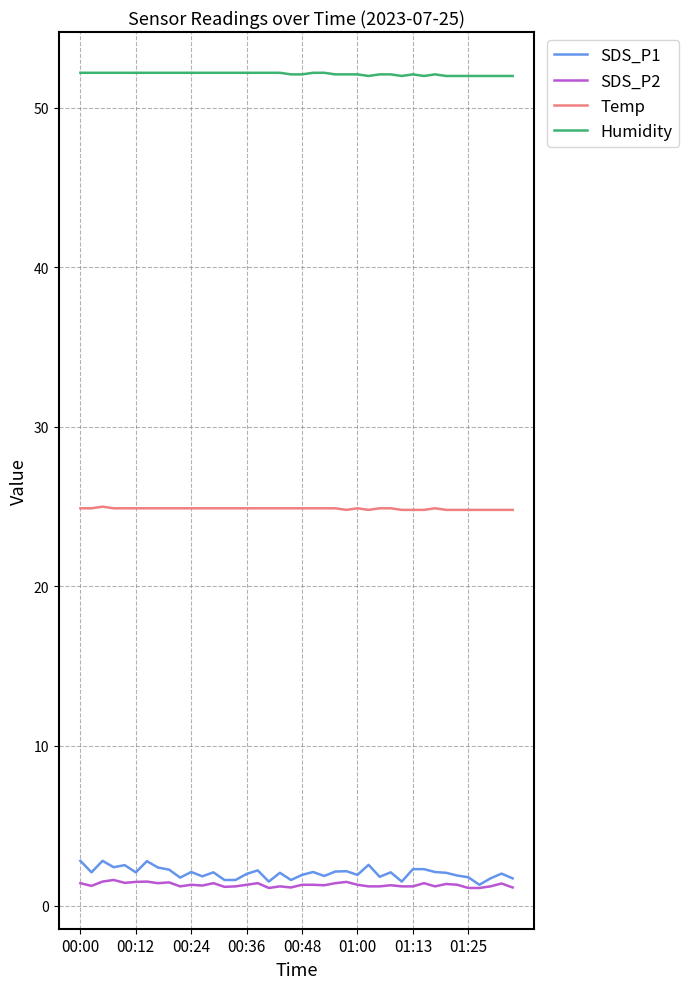

What is the maximum value for SDS_P1?

2.8